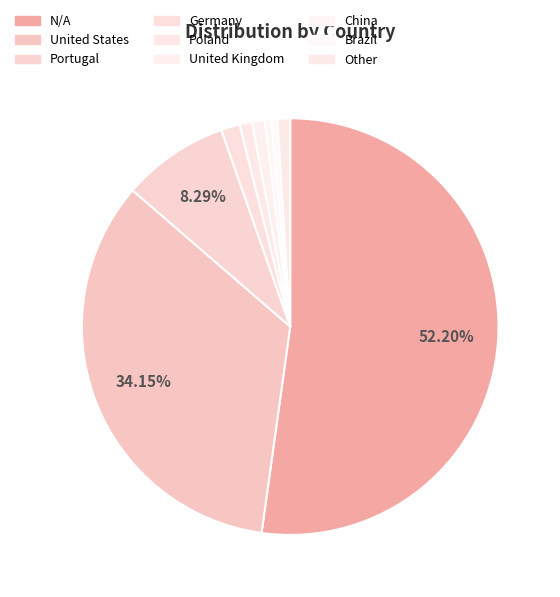

Count the number of slices in the pie.

9